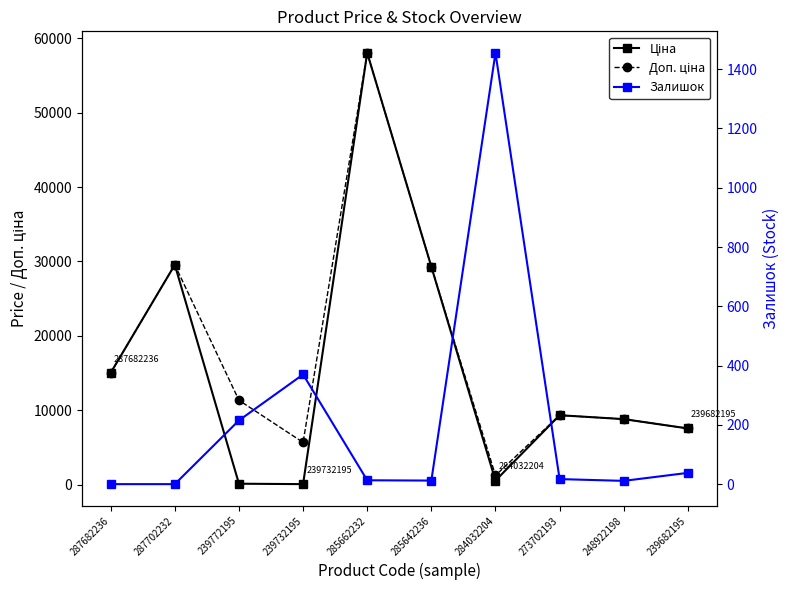

Which category has the highest value in the Залишок series?

284032204